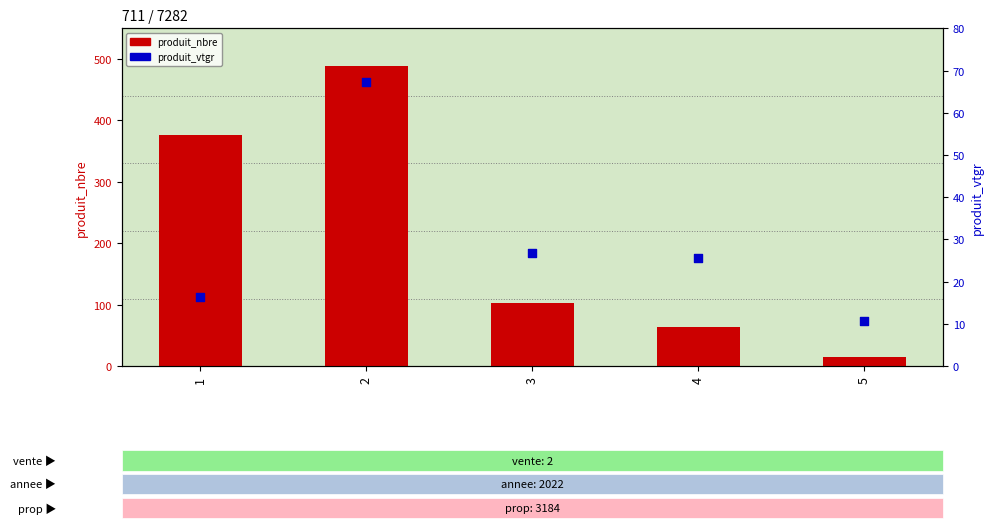

Which series has the widest spread of Y values?

produit_nbre